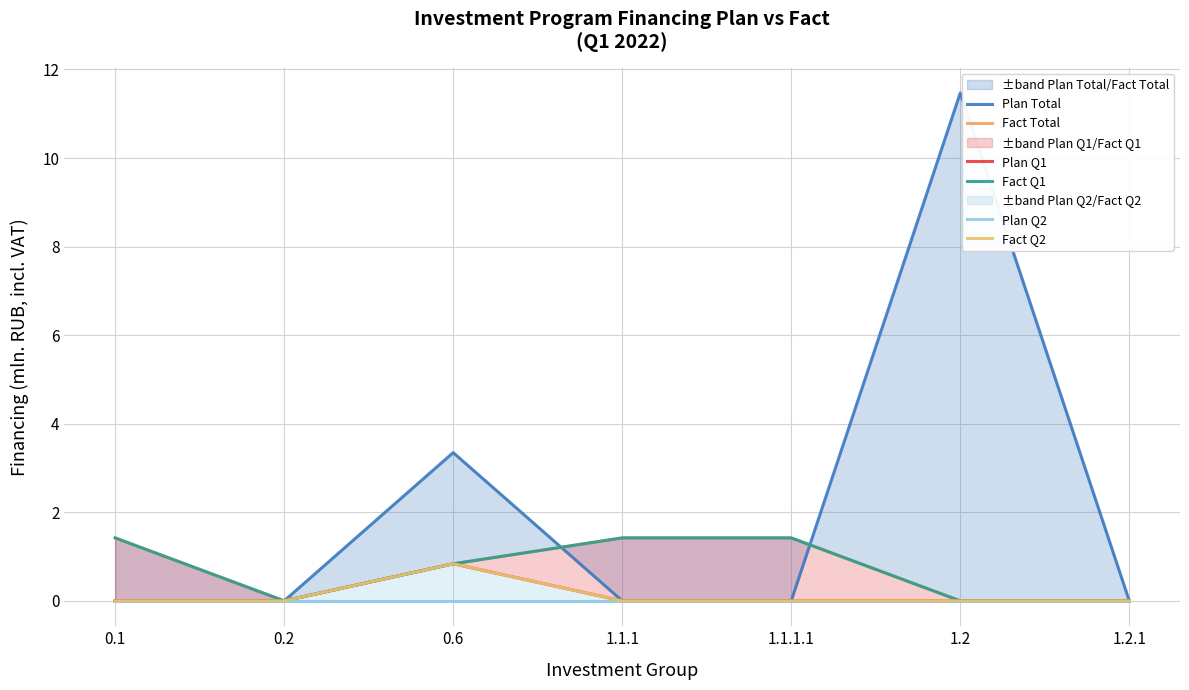

Reading left to right, transcribe all the data shown in this chart.

Plan Total: 0.1=0.0	0.2=0.0	0.6=3.3	1.1.1=0.0	1.1.1.1=0.0	1.2=11.5	1.2.1=0.0
Fact Total: 0.1=1.4	0.2=0.0	0.6=0.8	1.1.1=1.4	1.1.1.1=1.4	1.2=0.0	1.2.1=0.0
Plan Q1: 0.1=0.0	0.2=0.0	0.6=0.8	1.1.1=0.0	1.1.1.1=0.0	1.2=0.0	1.2.1=0.0
Fact Q1: 0.1=1.4	0.2=0.0	0.6=0.8	1.1.1=1.4	1.1.1.1=1.4	1.2=0.0	1.2.1=0.0
Plan Q2: 0.1=0.0	0.2=0.0	0.6=0.0	1.1.1=0.0	1.1.1.1=0.0	1.2=0.0	1.2.1=0.0
Fact Q2: 0.1=0.0	0.2=0.0	0.6=0.8	1.1.1=0.0	1.1.1.1=0.0	1.2=0.0	1.2.1=0.0